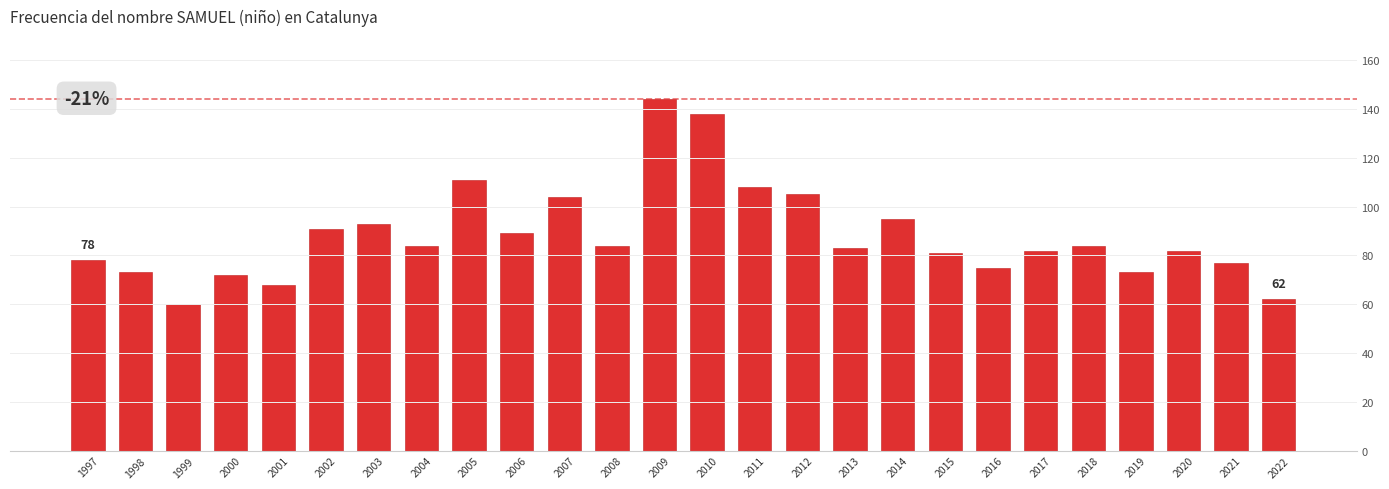

How many data points does each series have?

26